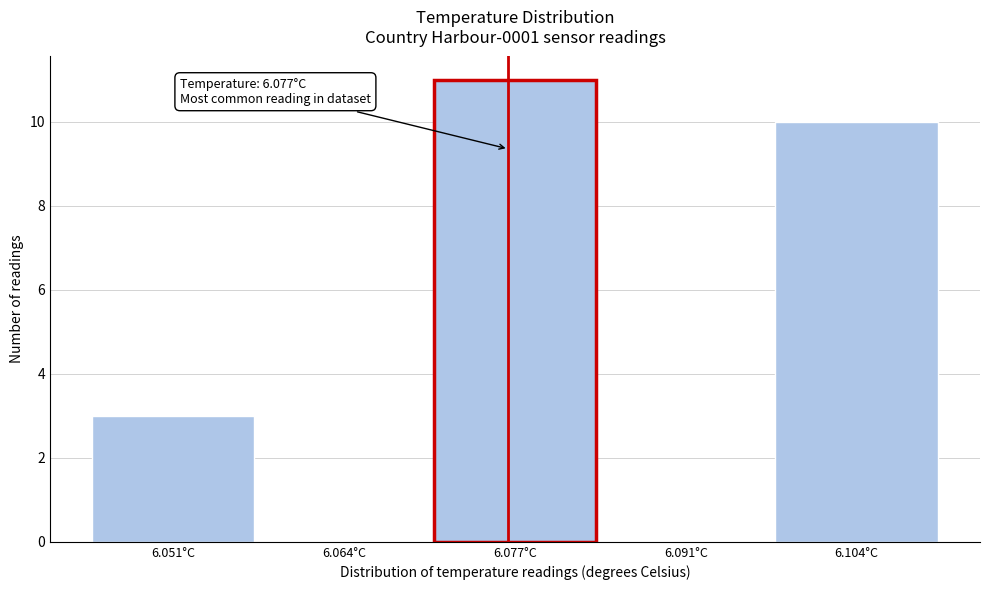

Over which range of the x-axis is the bar tallest?

6.071 to 6.084